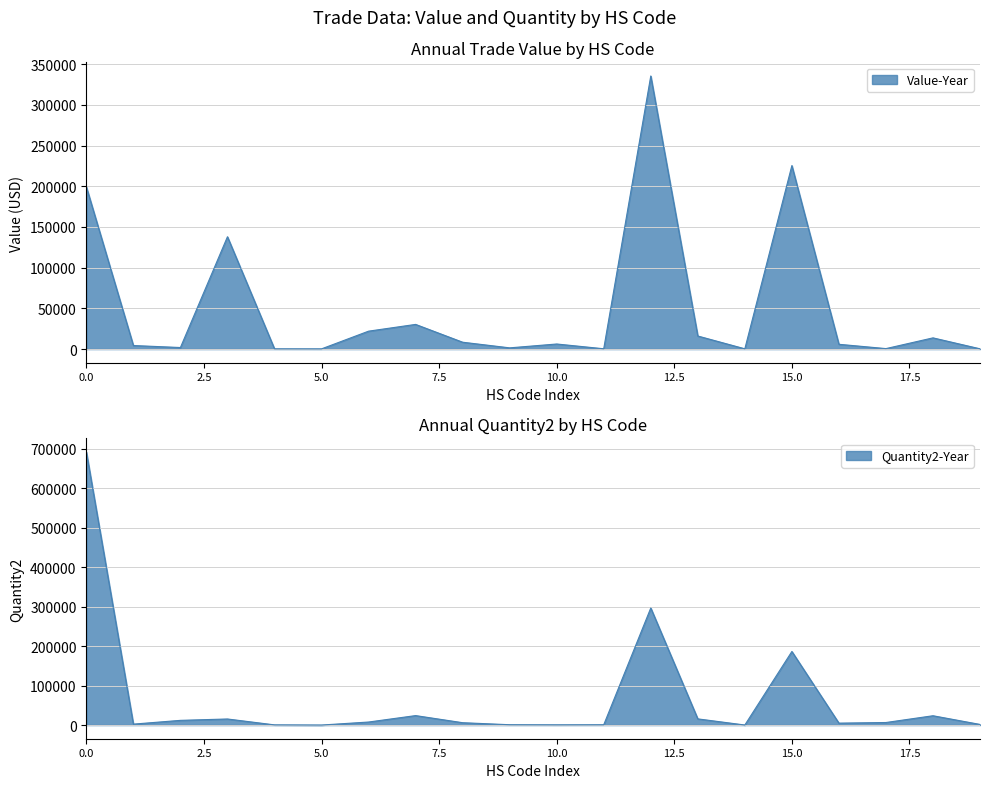

What are all the series names shown in the legend?

Value-Year, Quantity2-Year